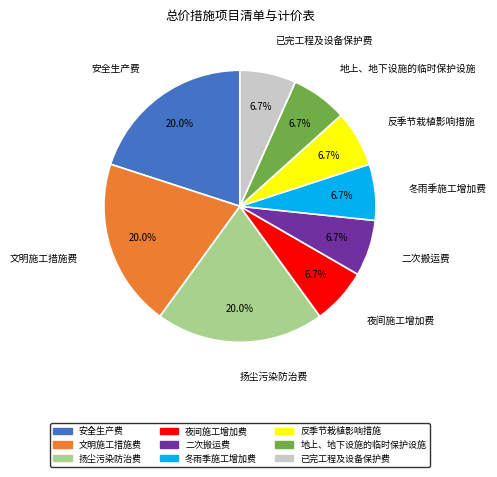

Does 扬尘污染防治费 represent more than half of the total?

No